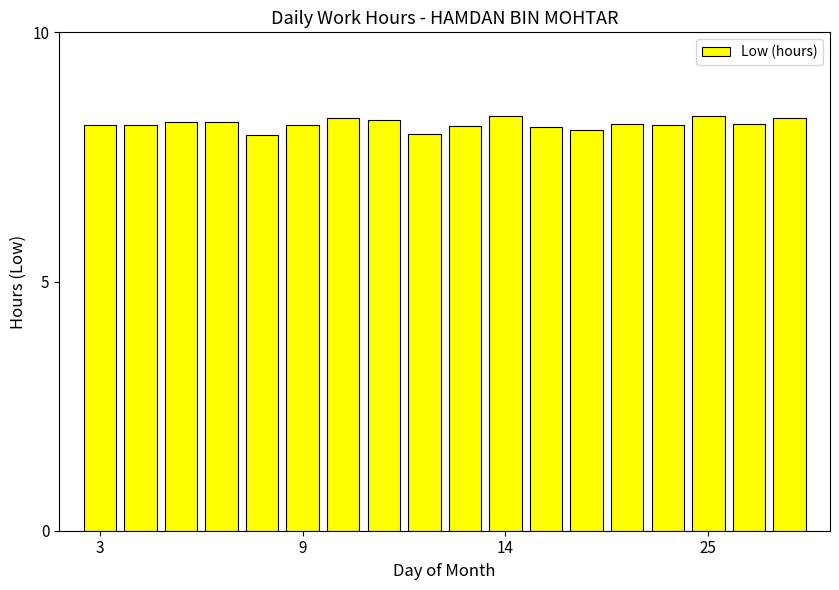

What is the greatest value displayed?

8.3